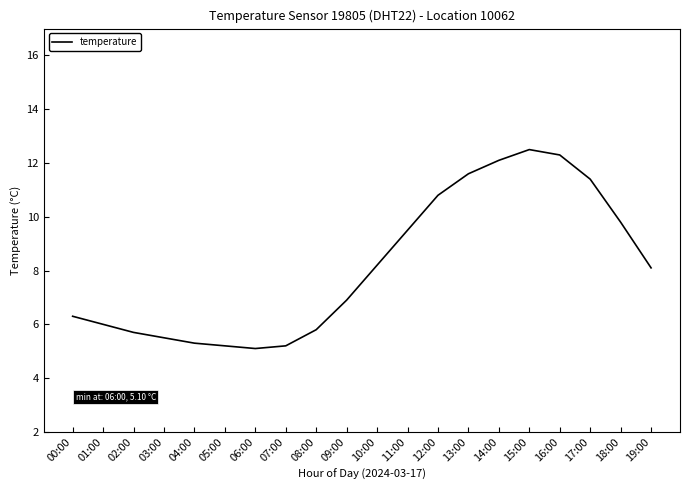

What is the minimum value shown in the chart?

5.1